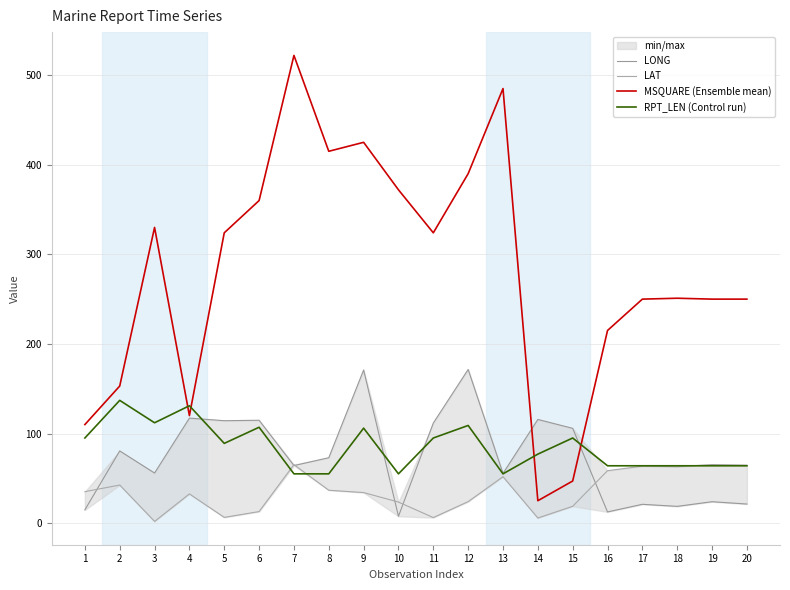

What value does the LONG series have at 16?

12.5